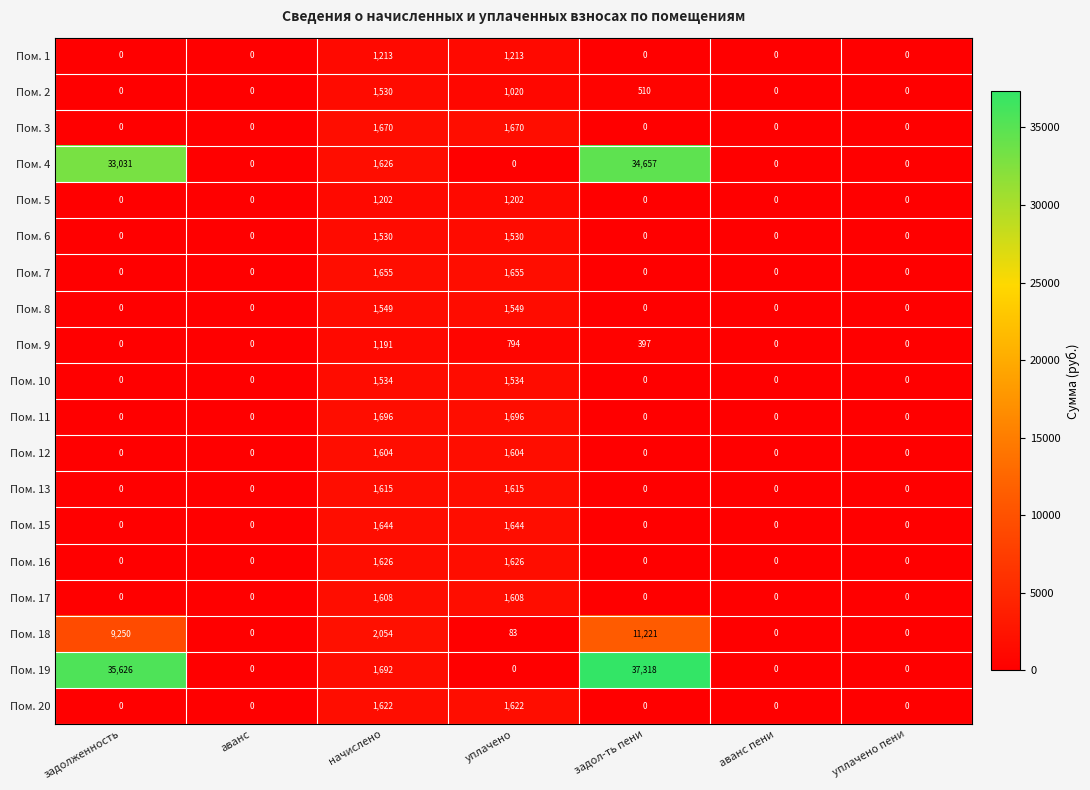

What is the average value of the Пом. 16 series?

465